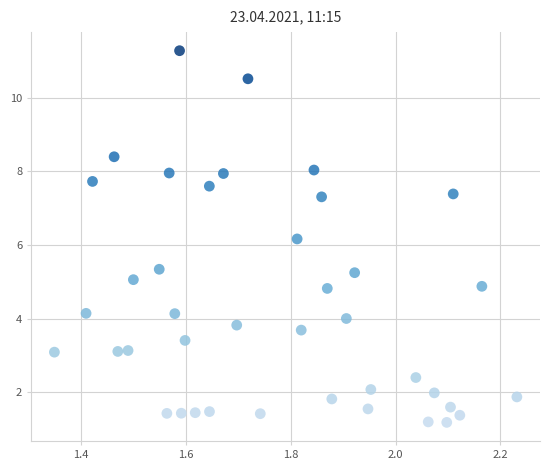

What is the range of Y values (max minus min)?

10.1